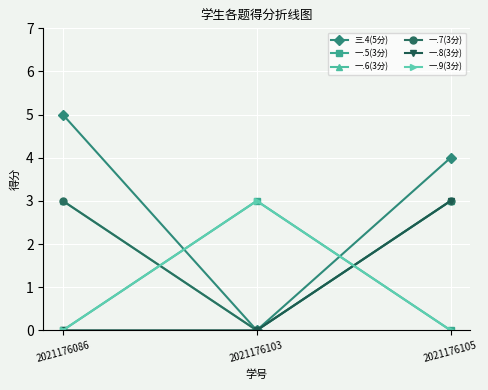

Is this an area chart (filled region under the line)?

No